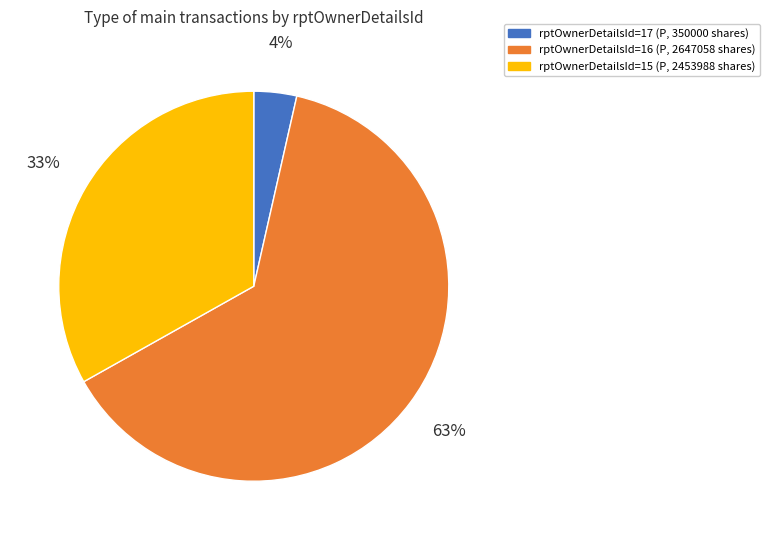

Between rptOwnerDetailsId=16 (P, 2647058 shares) and rptOwnerDetailsId=17 (P, 350000 shares), which is larger?

rptOwnerDetailsId=16 (P, 2647058 shares)